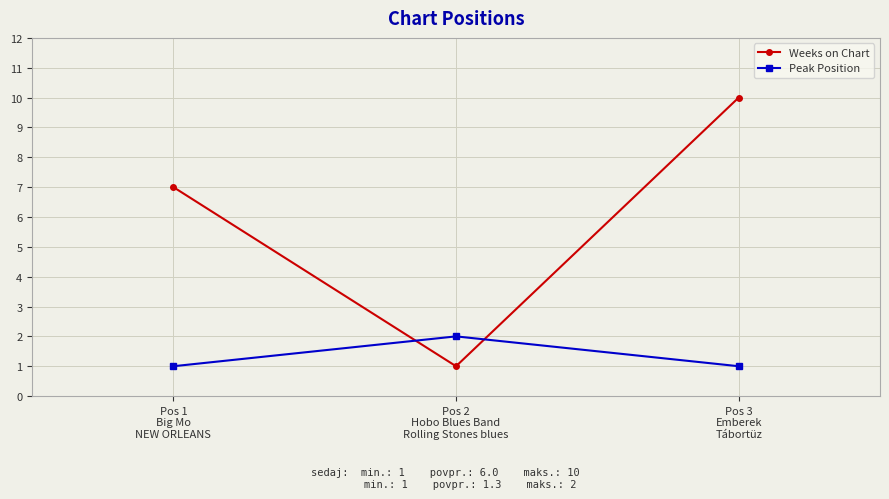

The value of Weeks on Chart at Pos 2
Hobo Blues Band
Rolling Stones blues is 1. True or false?

True